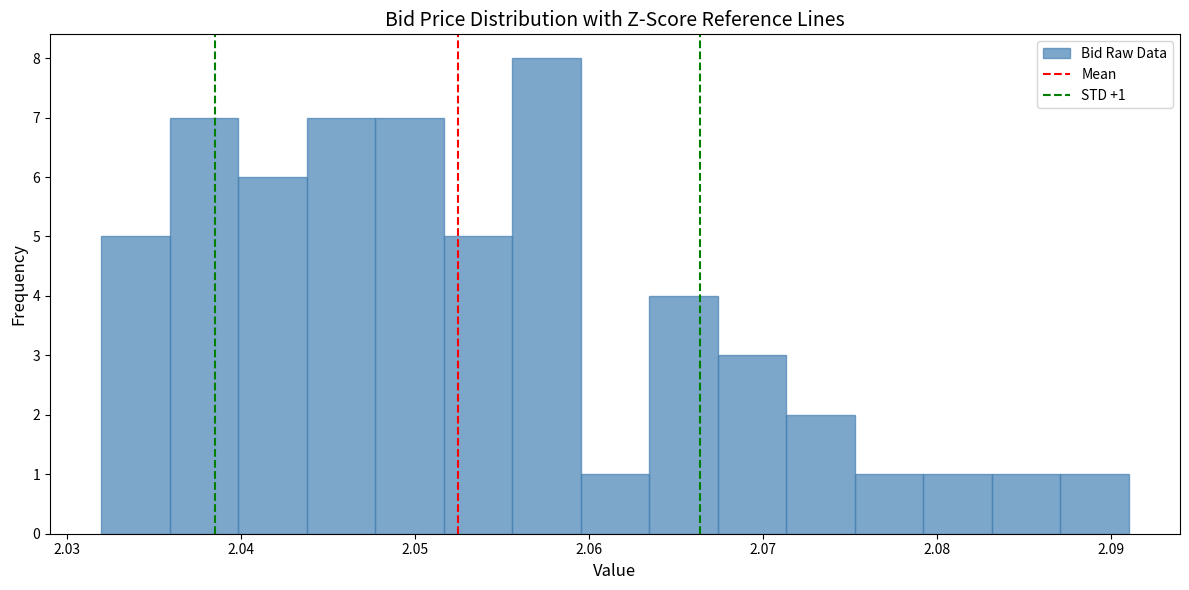

Around what value on the x-axis is the tallest bar? Give the approximate position of its centre, as read against the axis.

2.058